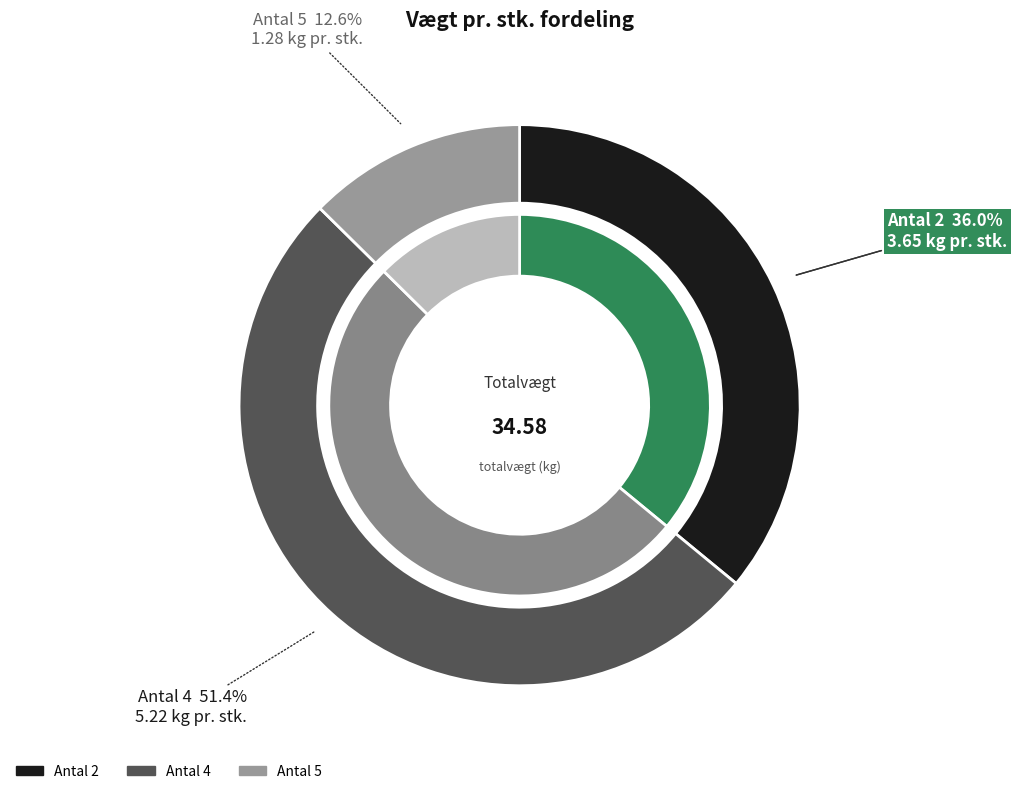

Is there a majority slice in this chart?

Yes